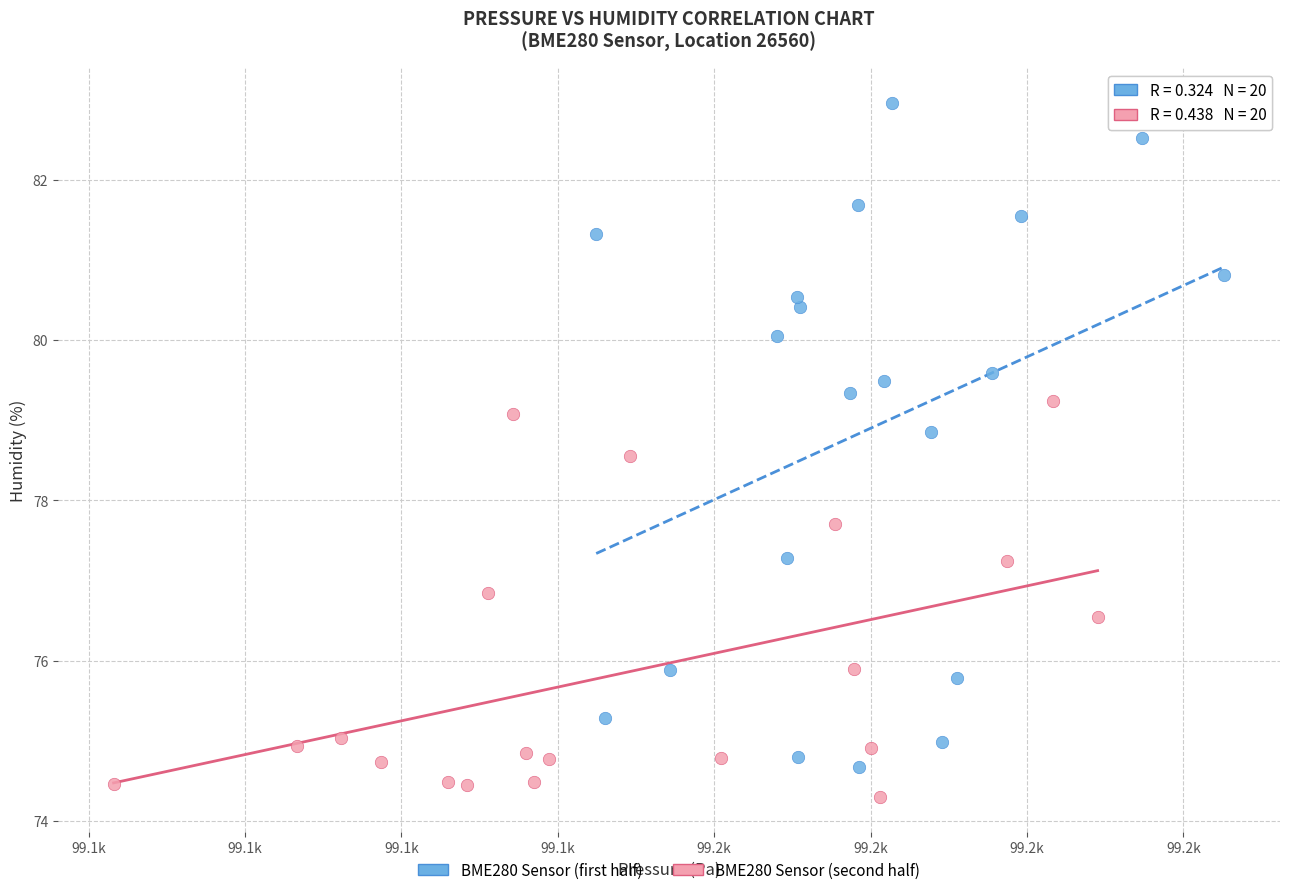

Which series reaches the maximum Y coordinate?

BME280 Sensor (first half)